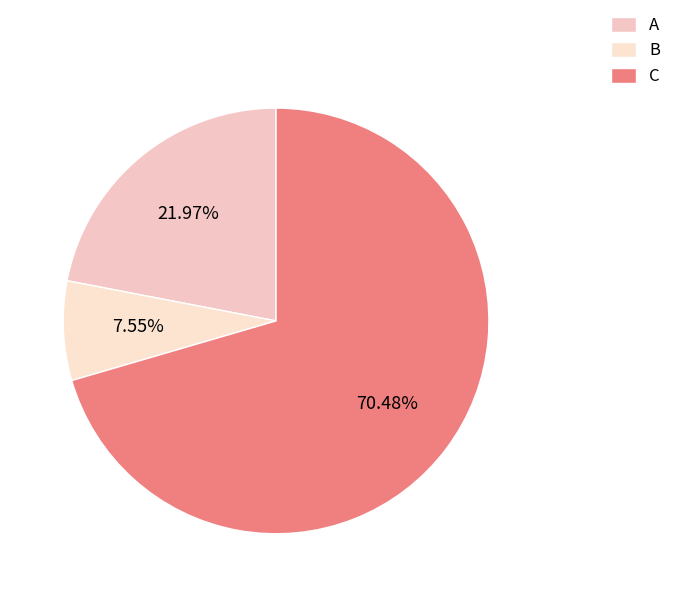

To the nearest percent, what portion does C represent?

70%